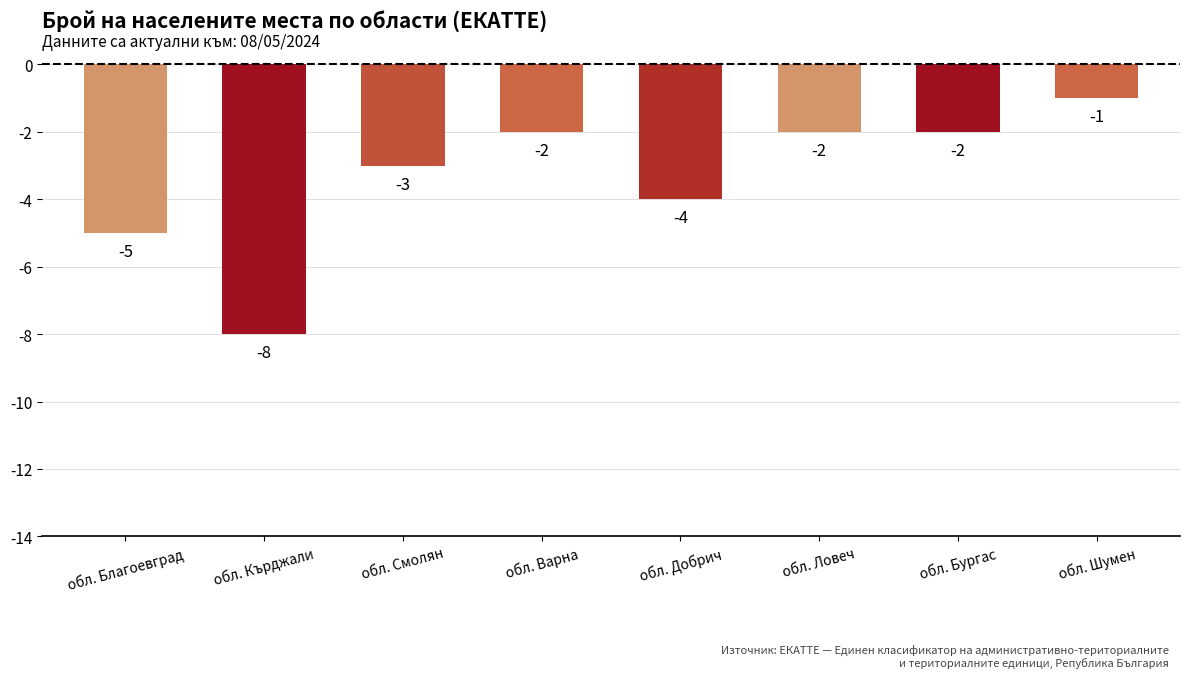

True or false: the data shows -4 at обл. Добрич.

True